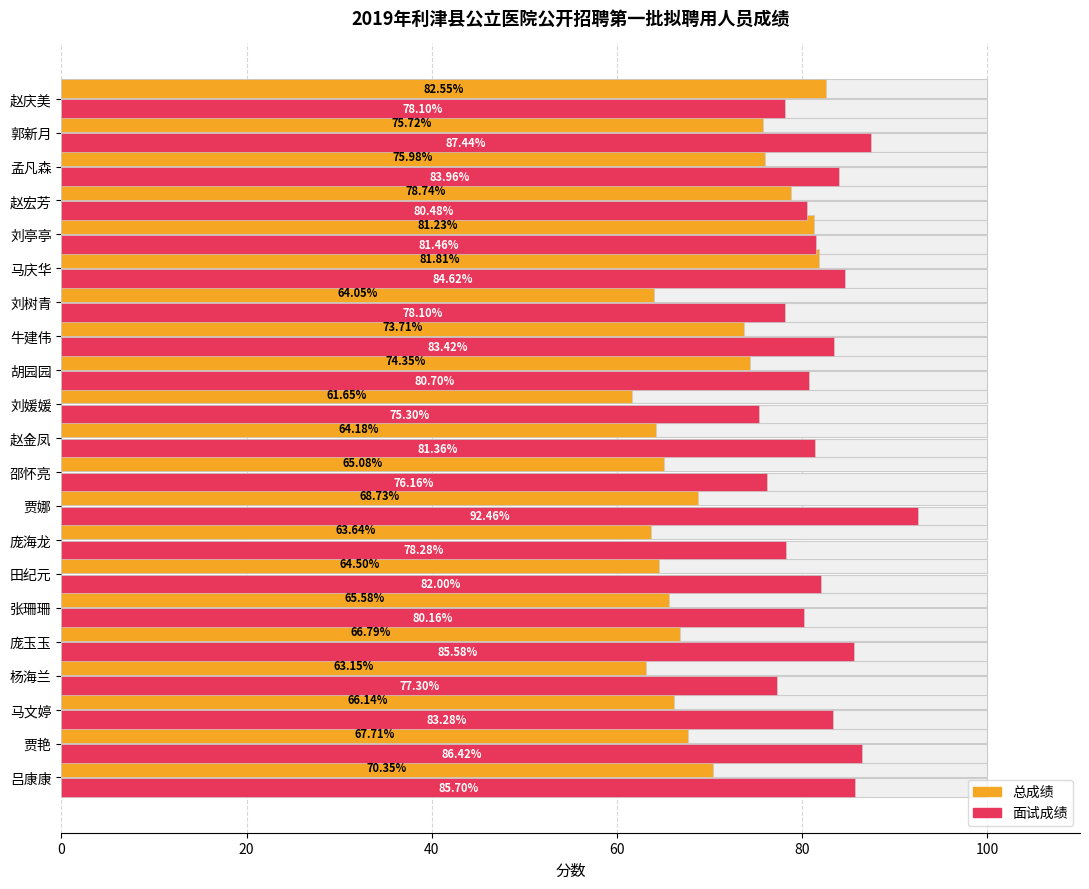

How many categories are shown in the chart?

21